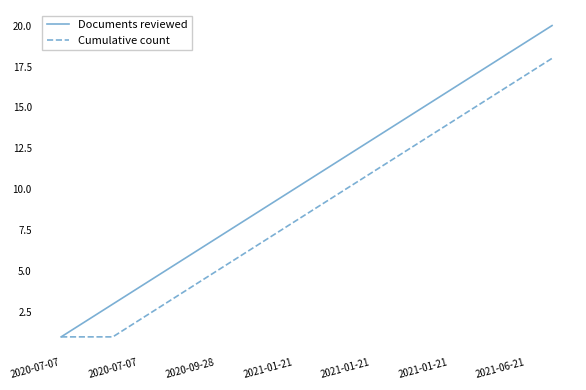

Which series has the largest total across all categories?

Documents reviewed